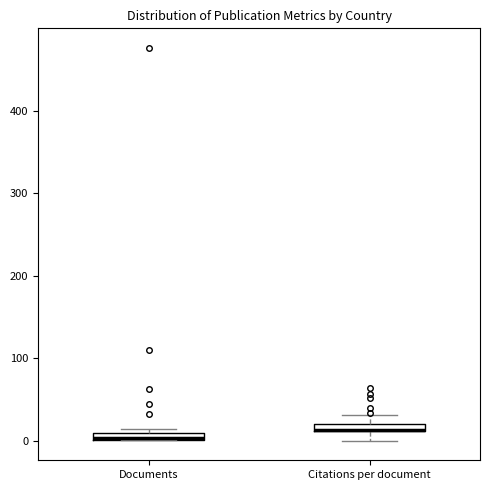

Where does the upper whisker of the box for Citations per document end on the y-axis? The values are not printed on the chart, so give them approximately, as read against the axis.

30